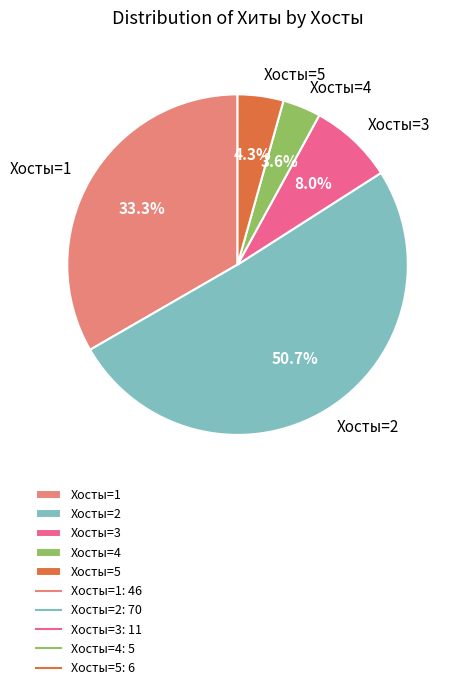

Combined, what portion of the pie is Хосты=3 and Хосты=5?

12.3%